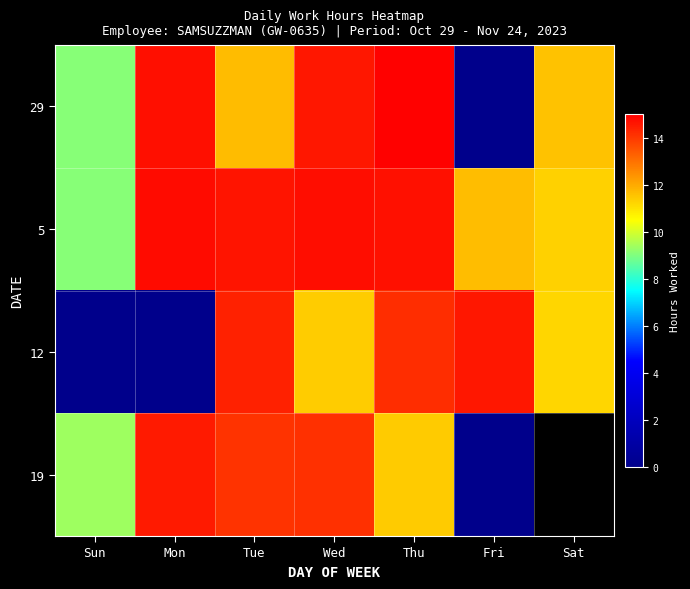

Is the value of 5 at Tue greater than the value of 19 at Mon?

Yes